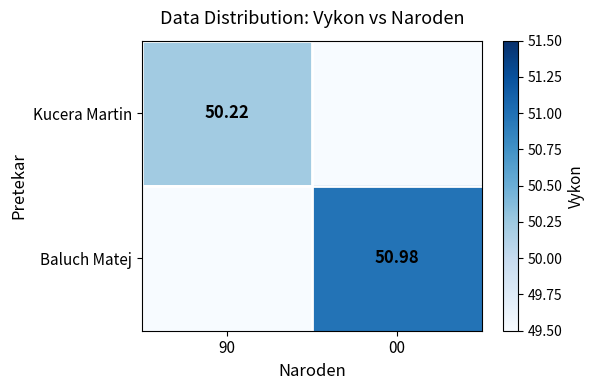

List the series in order of their overall mean, highest first.

Baluch Matej, Kucera Martin